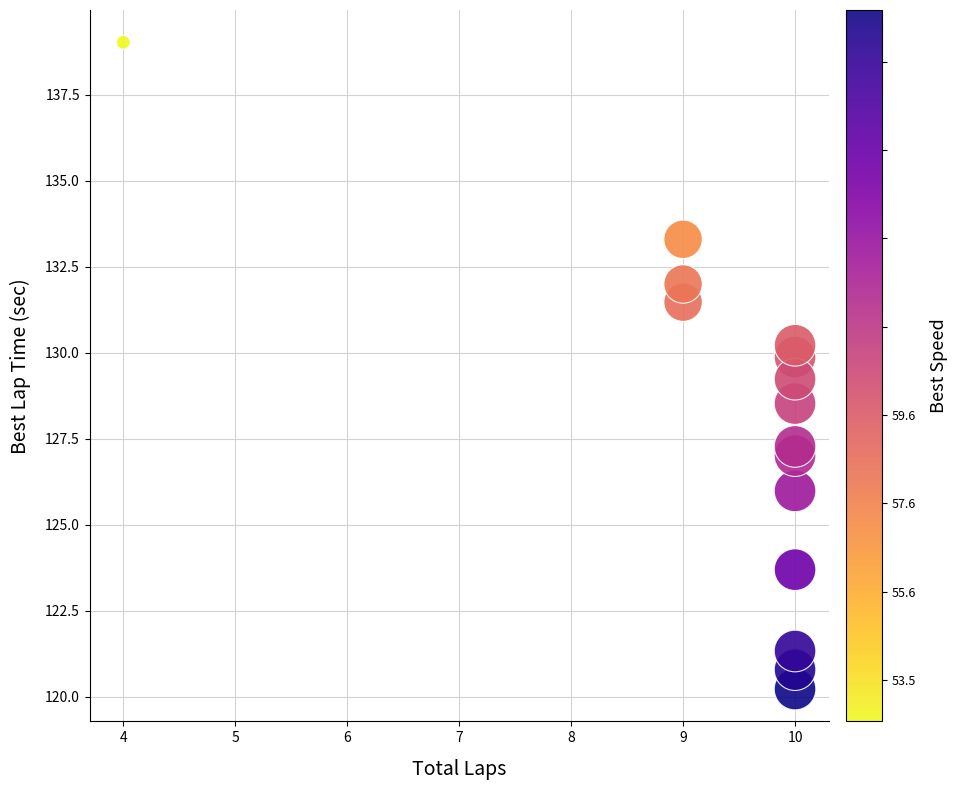

What Y value in the scatter plot is closest to 129?

129.2